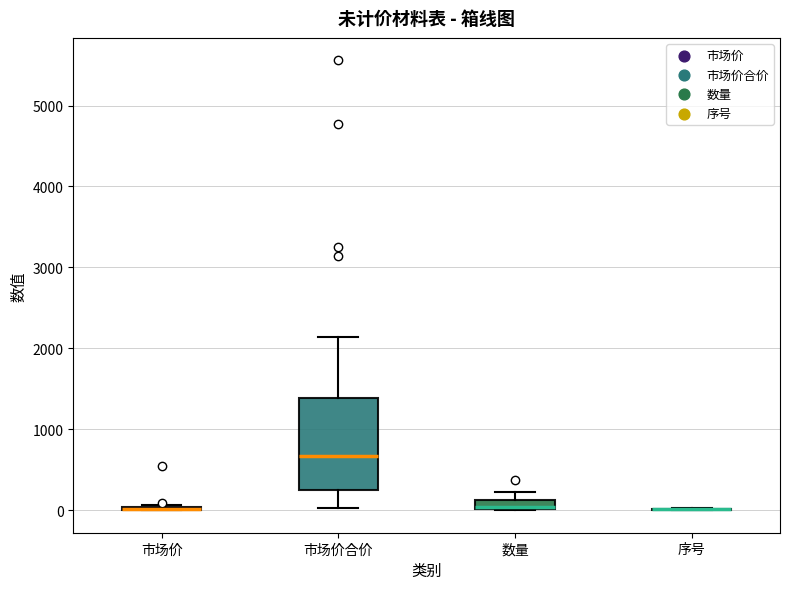

Which box is the tallest, from its lower edge to its upper edge?

市场价合价